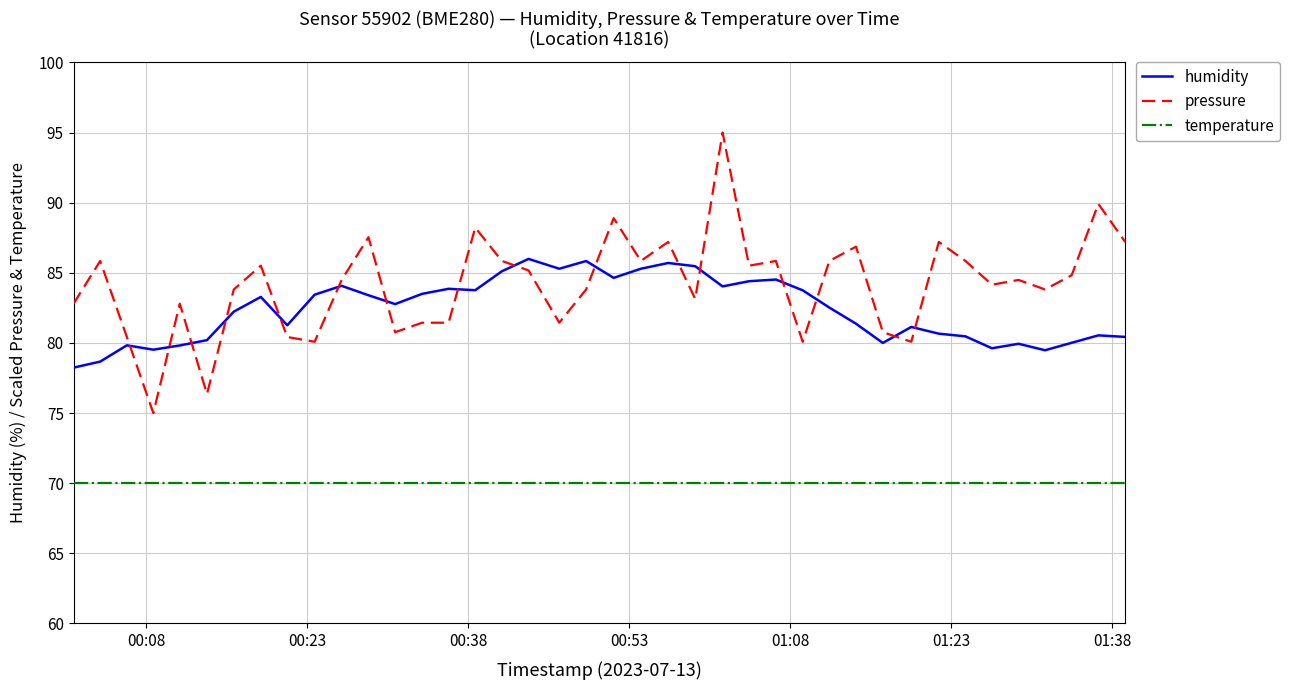

List the series in order of their peak value, highest first.

pressure, humidity, temperature